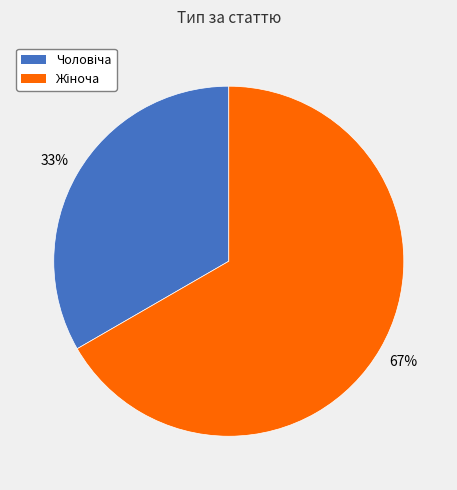

To the nearest percent, what is the average slice percentage?

50%